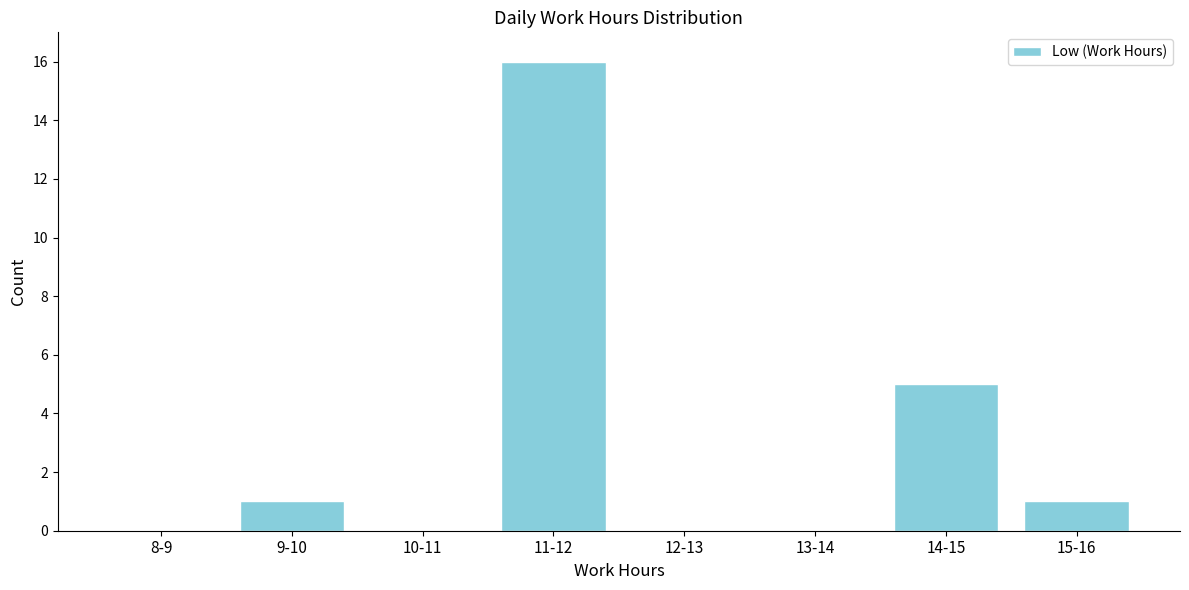

Reading right to left, transcribe all the data shown in this chart.

15-16=1	14-15=5	13-14=0	12-13=0	11-12=16	10-11=0	9-10=1	8-9=0